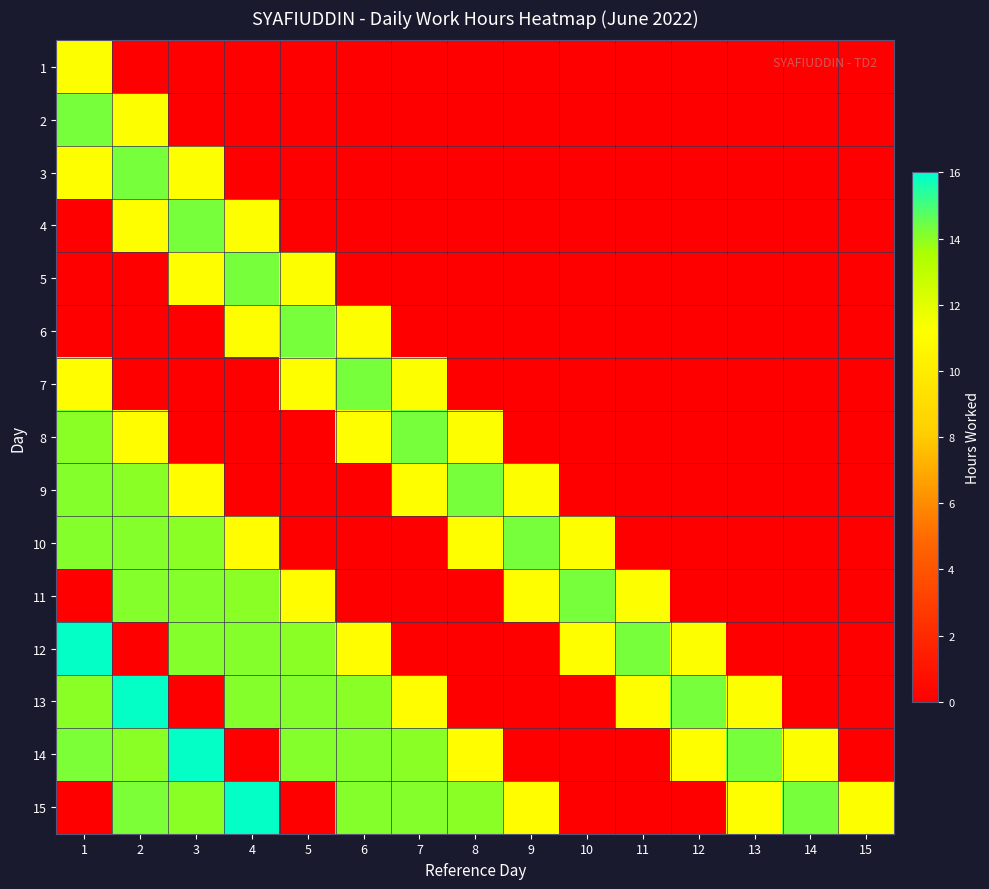

Rank the series by their maximum value, from highest to lowest.

12, 13, 14, 15, 2, 3, 4, 5, 6, 7, 8, 9, 10, 11, 1